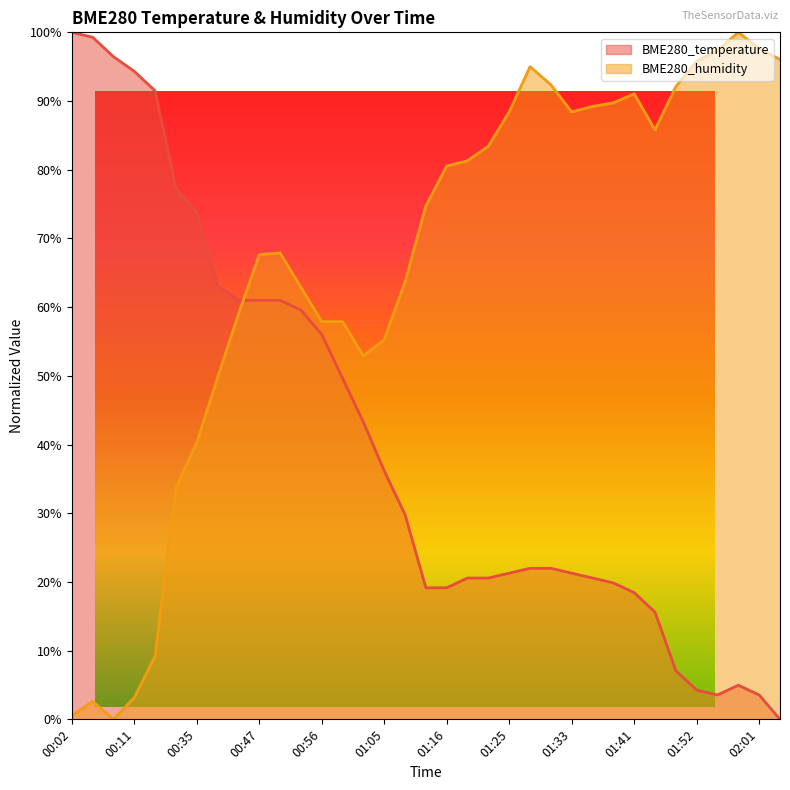

Is it true that BME280_temperature equals 0.4 at 00:47?

False